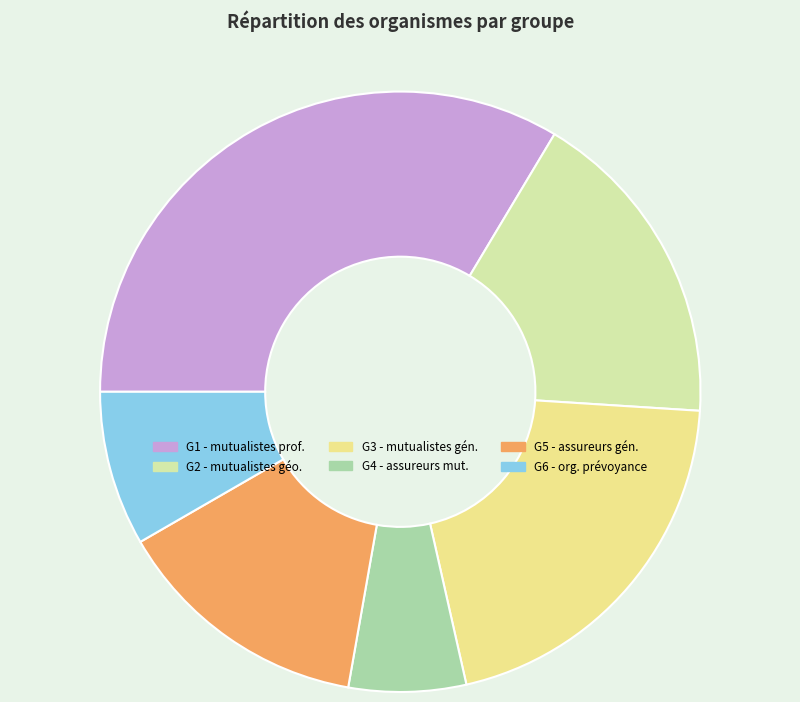

How many segments does this pie chart have?

6